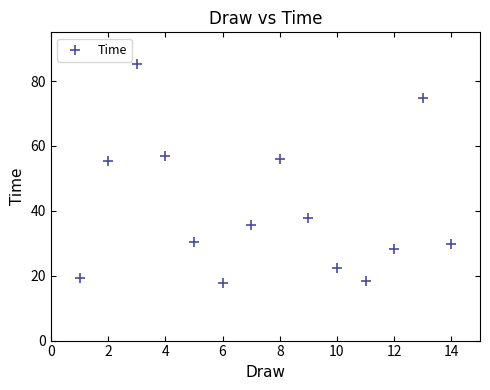

What is the range of Y values (max minus min)?

67.6